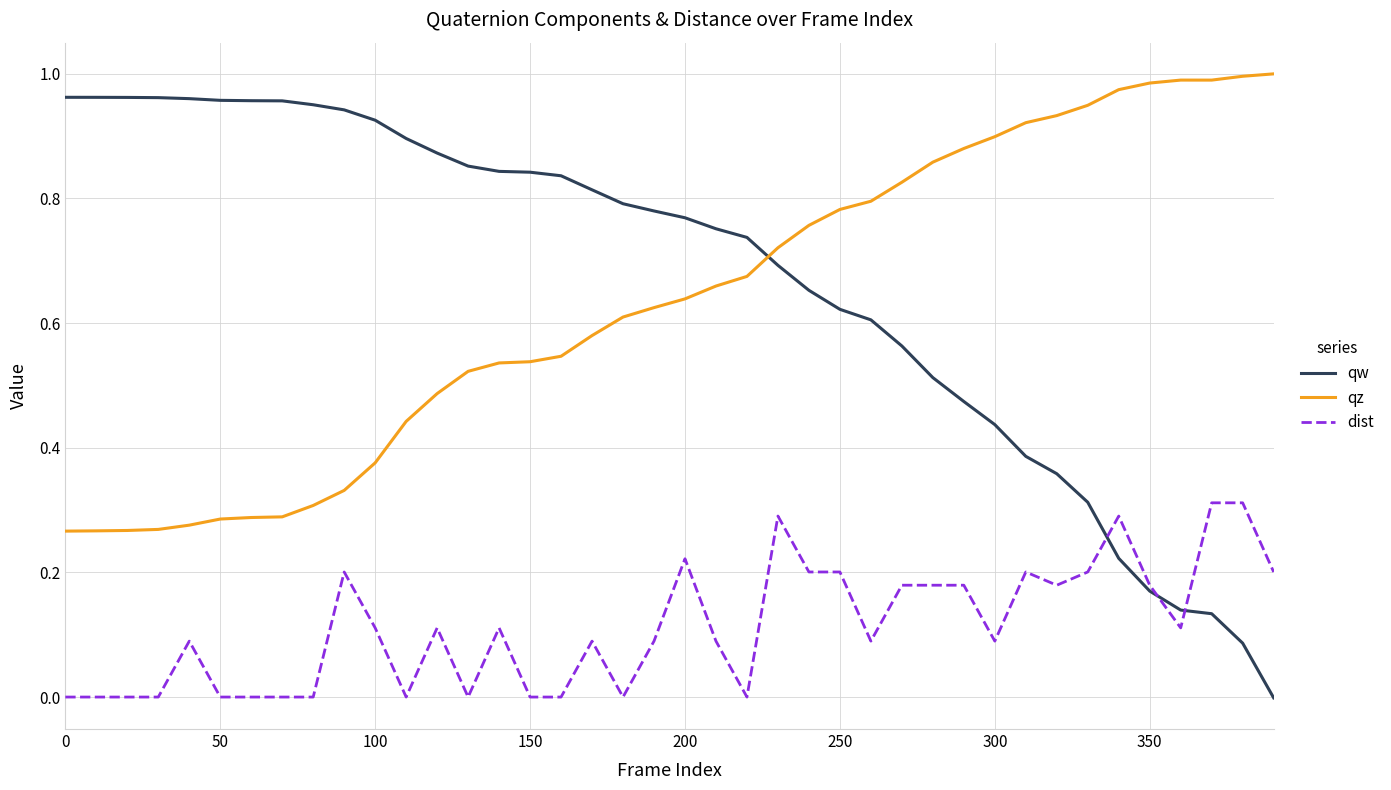

Which series has the widest spread of values?

qw